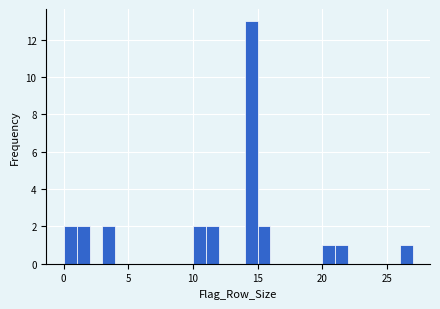

Read against the x-axis, roughly where is the centre of the tallest bar?

14.5